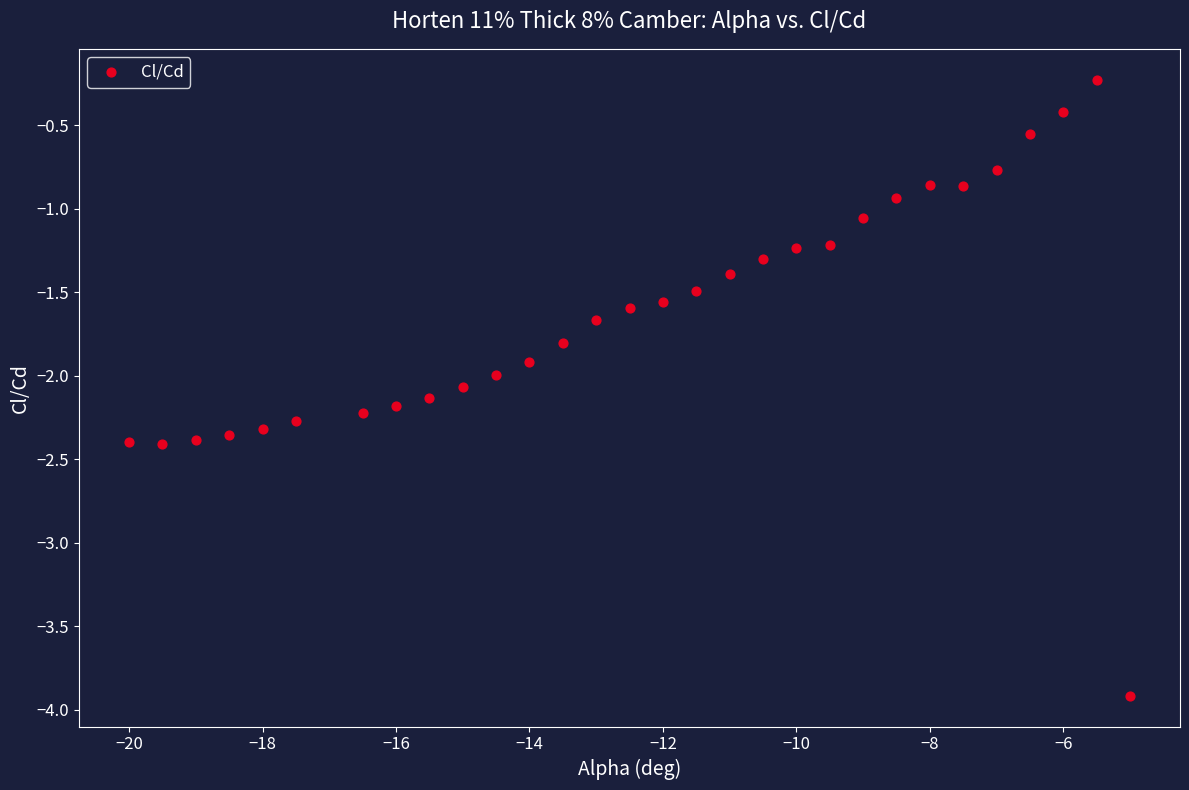

What is the range of Y values (max minus min)?

3.7